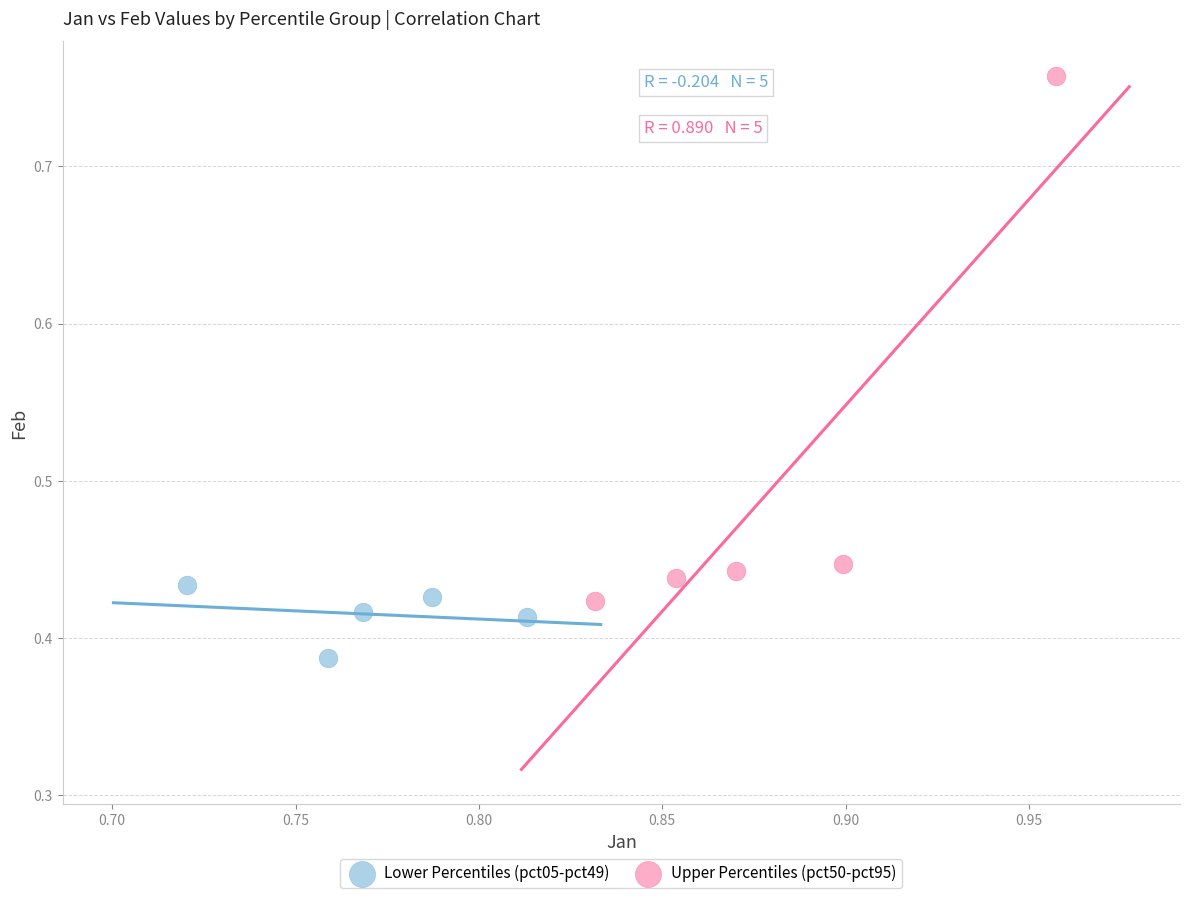

Which series contains the highest Y value?

Upper Percentiles (pct50-pct95)